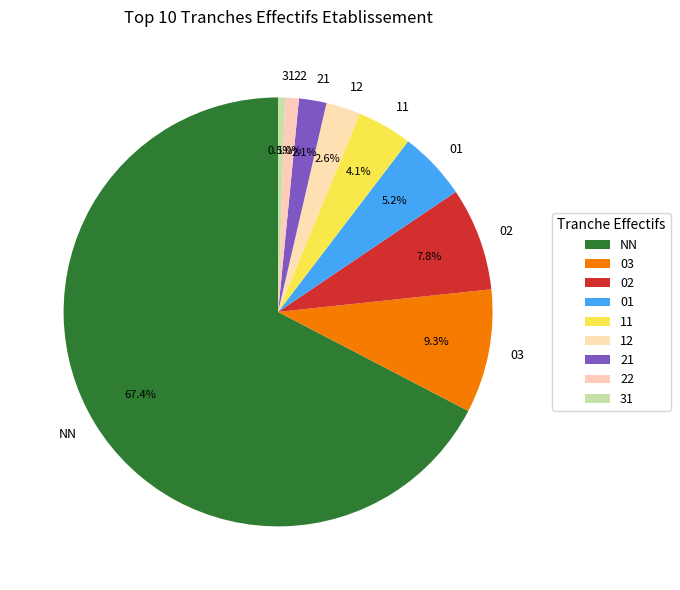

Does any single category account for the majority?

Yes